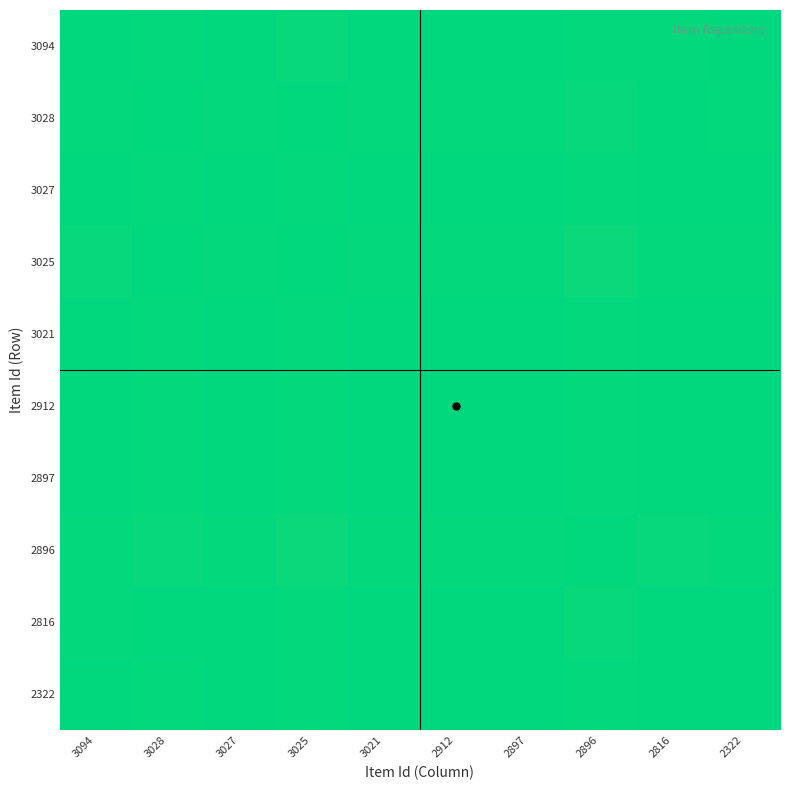

Reading right to left, extract all data points from this chart.

3094: 2322=0.5	2816=0.5	2896=0.5	2897=0.5	2912=0.5	3021=0.5	3025=0.5	3027=0.5	3028=0.5	3094=0.5
3028: 2322=0.5	2816=0.5	2896=0.5	2897=0.5	2912=0.5	3021=0.5	3025=0.5	3027=0.5	3028=0.5	3094=0.5
3027: 2322=0.5	2816=0.5	2896=0.5	2897=0.5	2912=0.5	3021=0.5	3025=0.5	3027=0.5	3028=0.5	3094=0.5
3025: 2322=0.5	2816=0.5	2896=0.5	2897=0.5	2912=0.5	3021=0.5	3025=0.5	3027=0.5	3028=0.5	3094=0.5
3021: 2322=0.5	2816=0.5	2896=0.5	2897=0.5	2912=0.5	3021=0.5	3025=0.5	3027=0.5	3028=0.5	3094=0.5
2912: 2322=0.5	2816=0.5	2896=0.5	2897=0.5	2912=0.5	3021=0.5	3025=0.5	3027=0.5	3028=0.5	3094=0.5
2897: 2322=0.5	2816=0.5	2896=0.5	2897=0.5	2912=0.5	3021=0.5	3025=0.5	3027=0.5	3028=0.5	3094=0.5
2896: 2322=0.5	2816=0.5	2896=0.5	2897=0.5	2912=0.5	3021=0.5	3025=0.5	3027=0.5	3028=0.5	3094=0.5
2816: 2322=0.5	2816=0.5	2896=0.5	2897=0.5	2912=0.5	3021=0.5	3025=0.5	3027=0.5	3028=0.5	3094=0.5
2322: 2322=0.5	2816=0.5	2896=0.5	2897=0.5	2912=0.5	3021=0.5	3025=0.5	3027=0.5	3028=0.5	3094=0.5